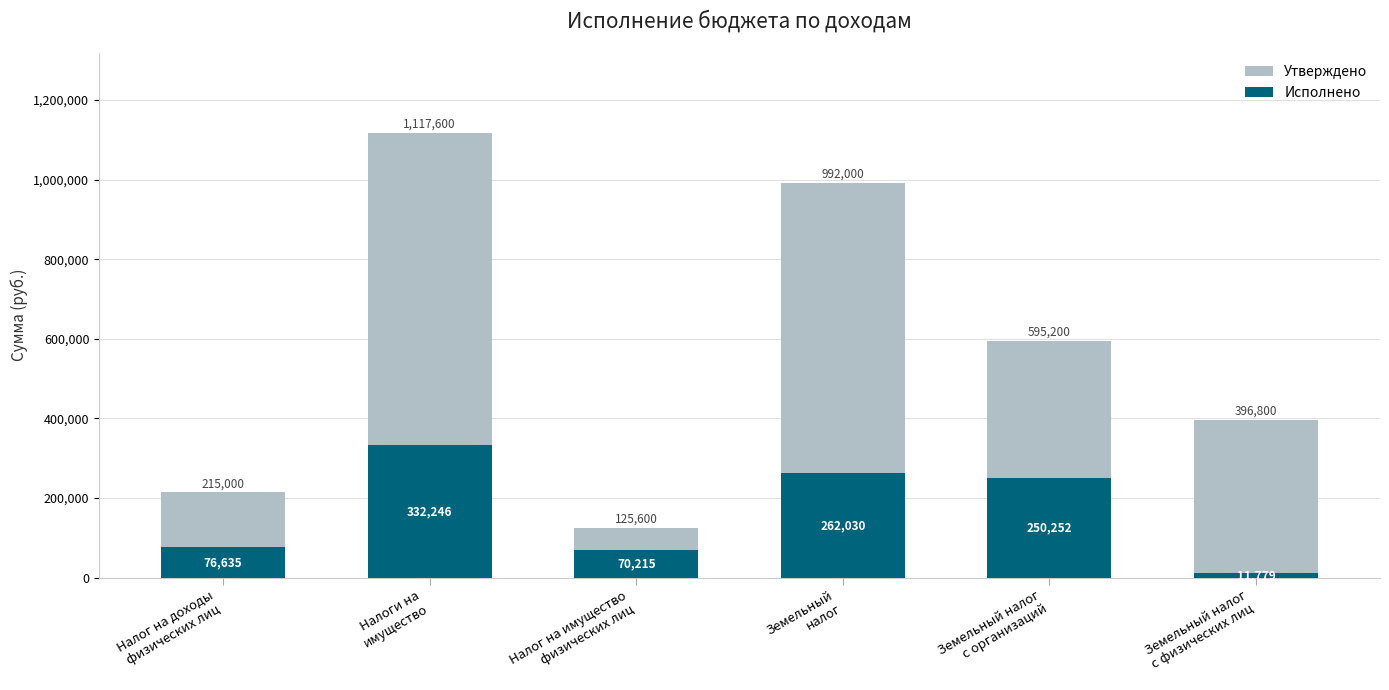

At how many categories does at least one series exceed 961606?

2